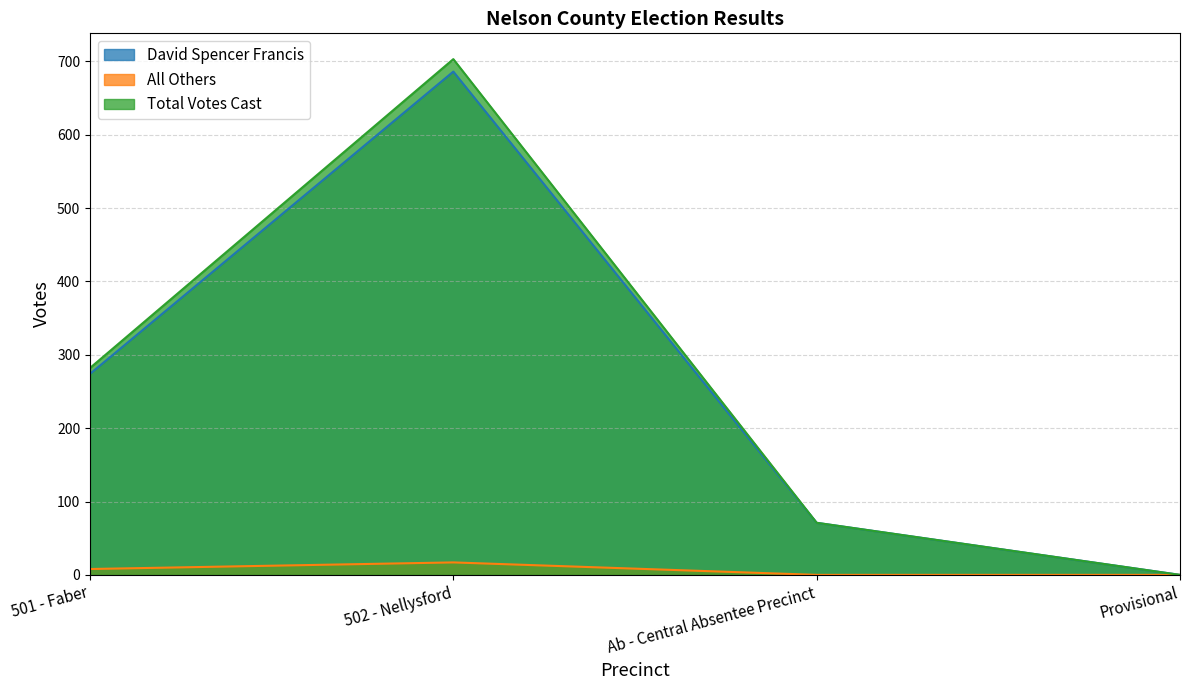

What is the average value of the David Spencer Francis series?

258